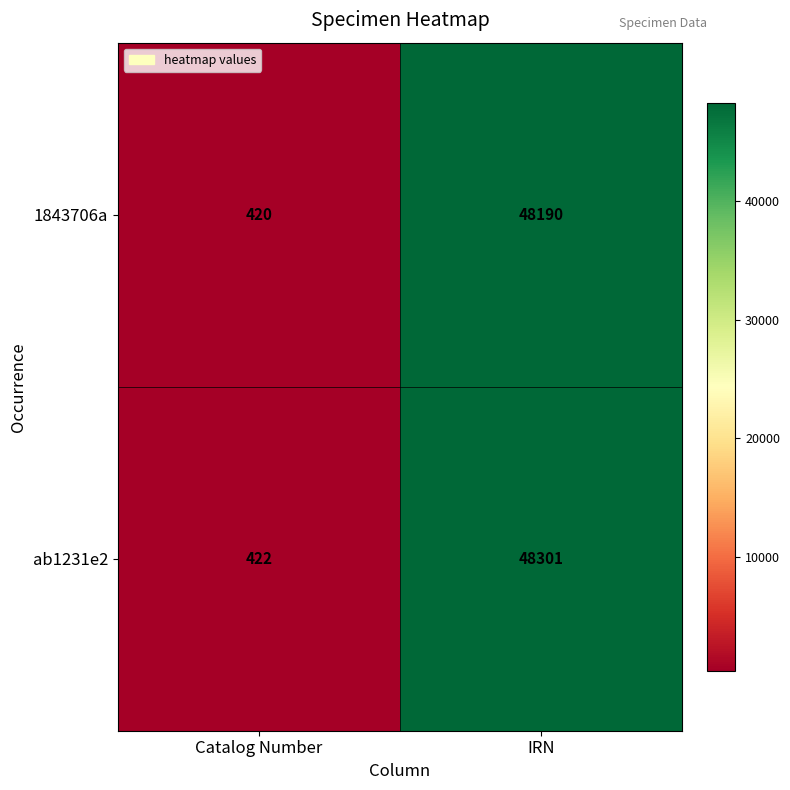

What is the difference between the ab1231e2 values at IRN and Catalog Number?

47879